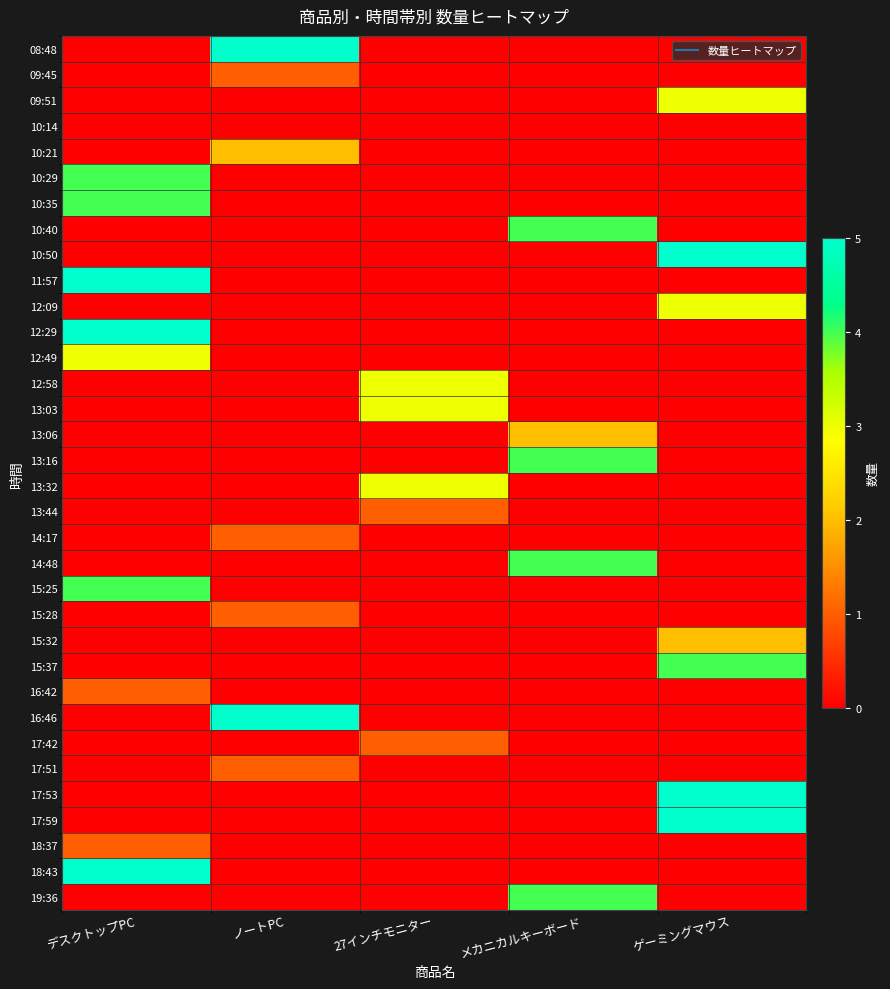

Which series changed the most between デスクトップPC and ゲーミングマウス?

10:50